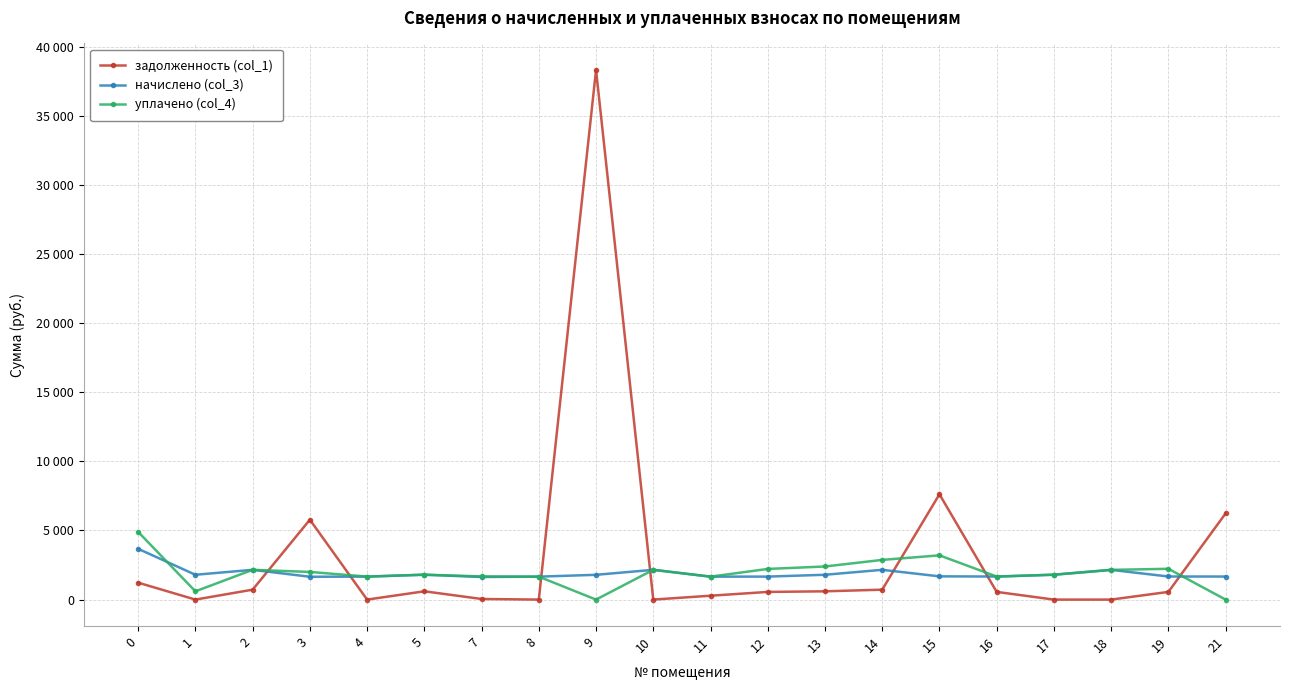

True or false: задолженность (col_1) and начислено (col_3) cross at least once.

True